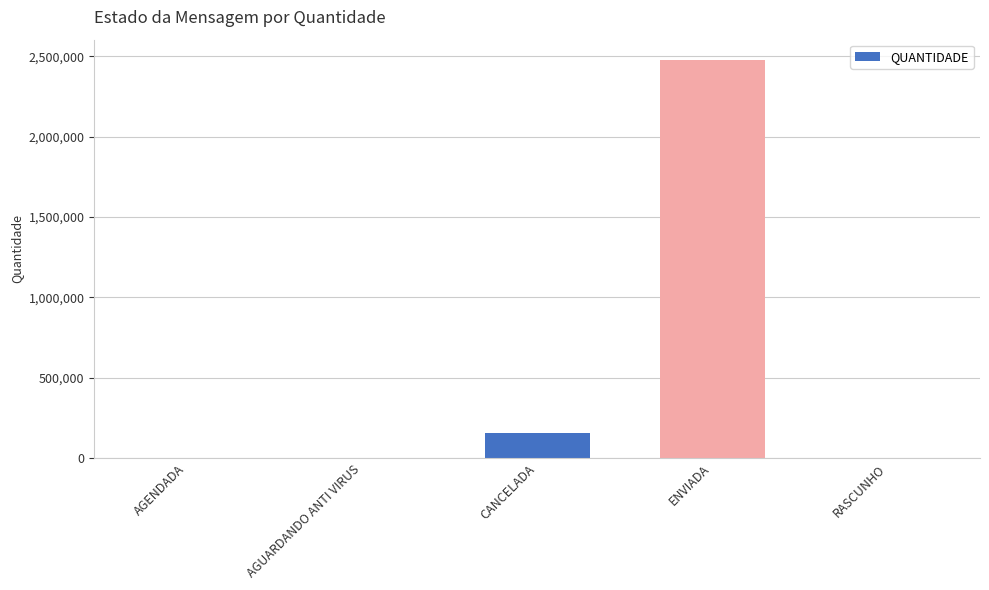

What is the change in value from ENVIADA to RASCUNHO?

-2479340